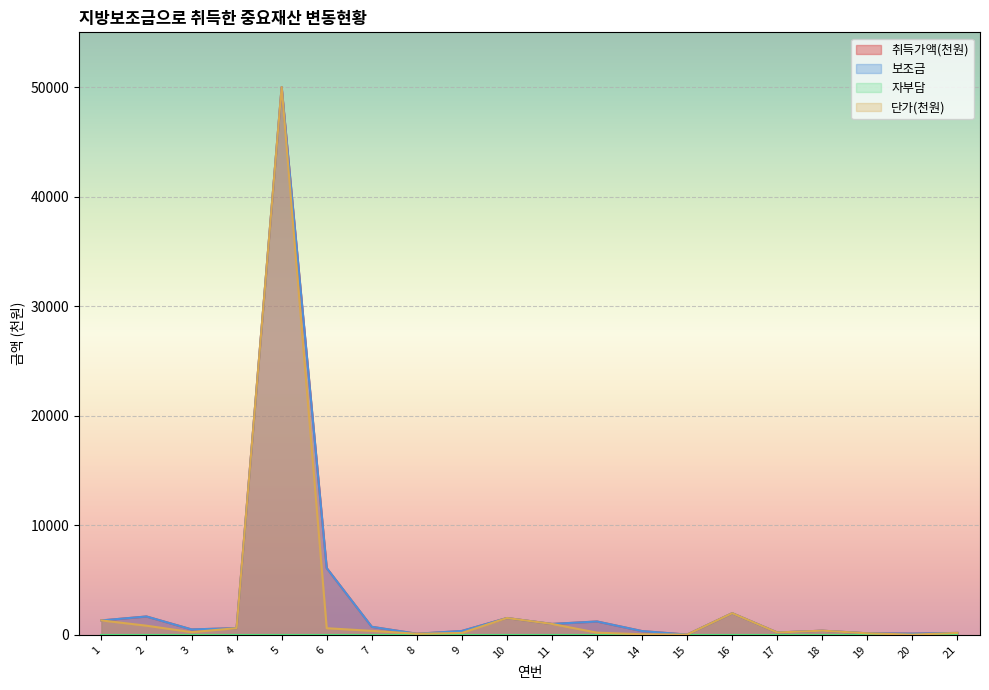

What is the sum of the 단가(천원) values at 6 and 21?

789